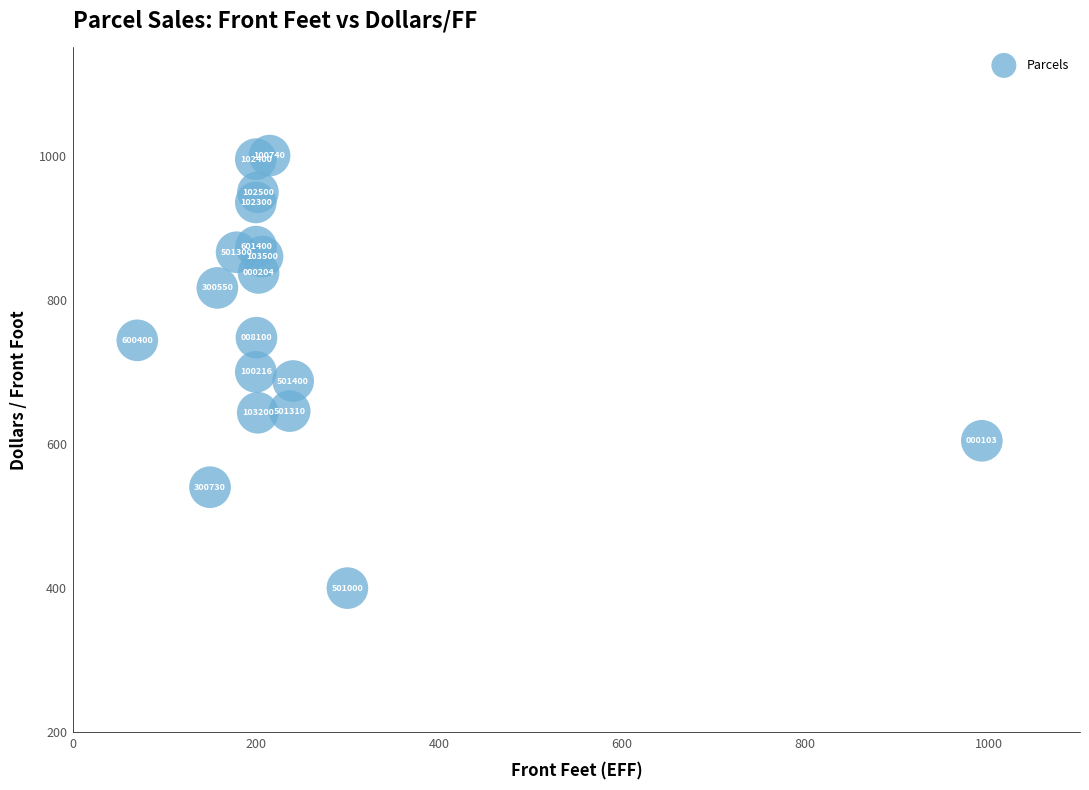

What is the range of Y values (max minus min)?

600.0